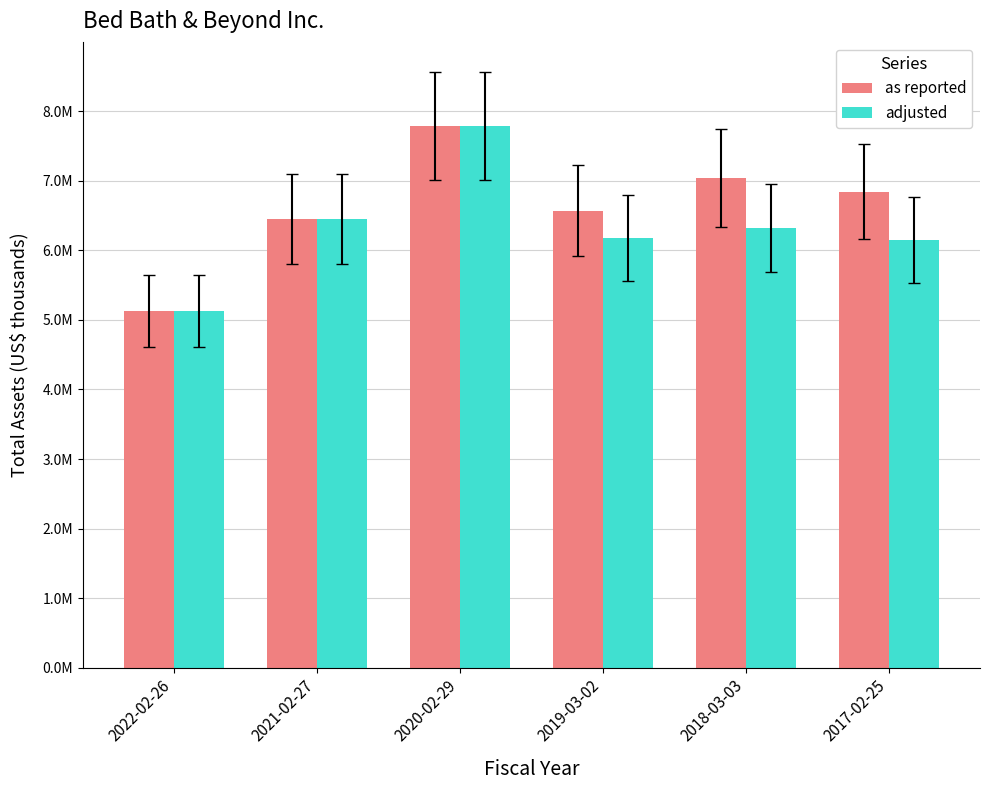

The value of adjusted at 2019-03-02 is 9167522. True or false?

False